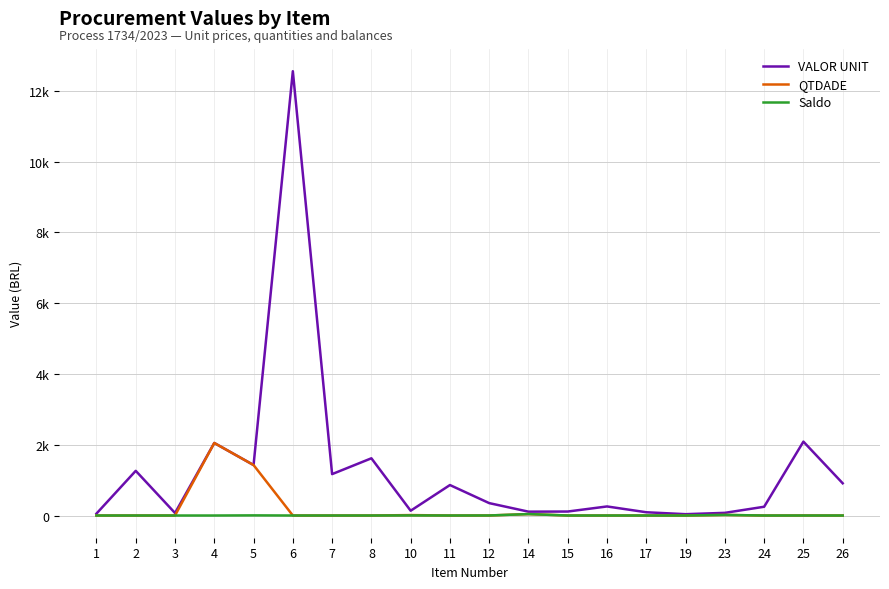

Does the chart display data point markers on the line(s)?

No